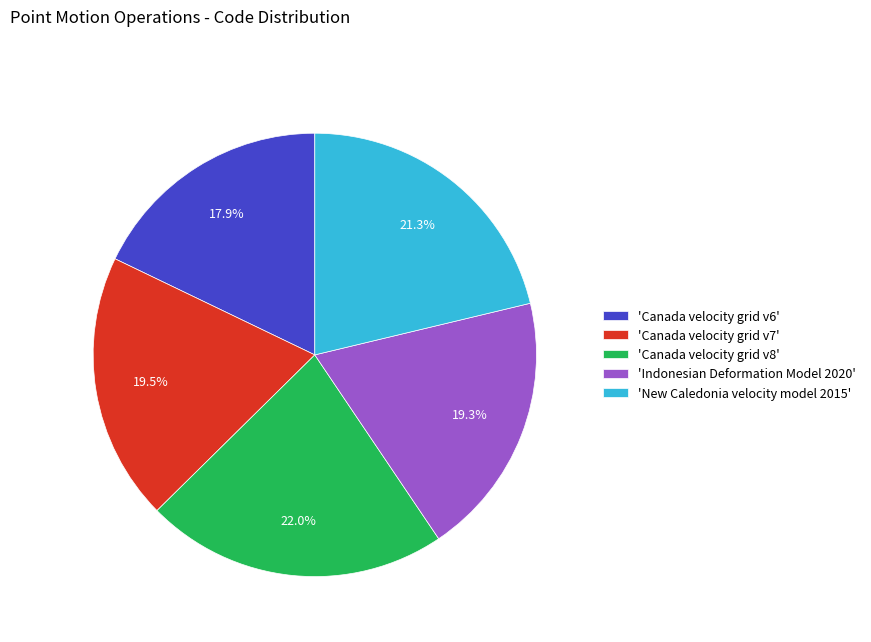

Approximately how many times larger is the value at 'Indonesian Deformation Model 2020' compared to 'New Caledonia velocity model 2015'?

0.9